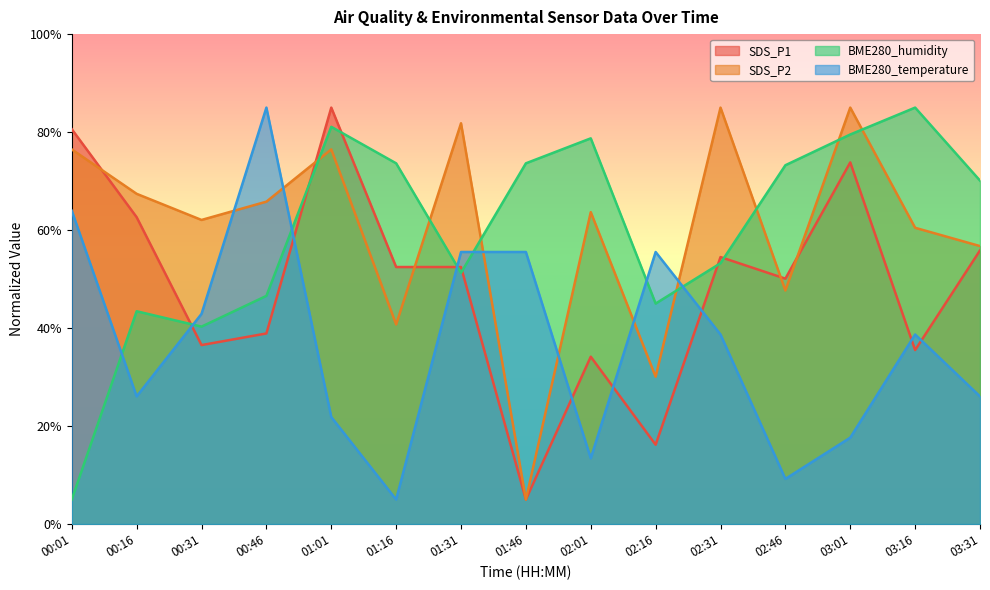

At which category does BME280_humidity reach its first local valley?

00:31